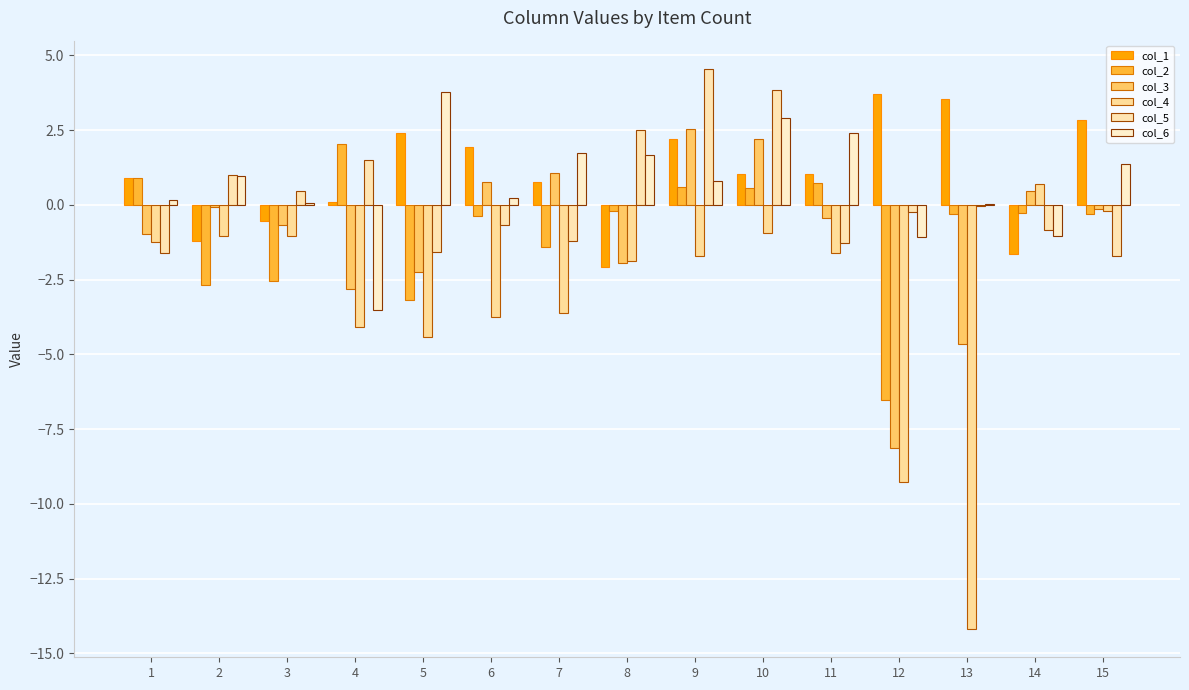

Reading left to right, list all the values displayed in this chart.

col_1: 1=0.9	2=-1.2	3=-0.5	4=0.1	5=2.4	6=1.9	7=0.8	8=-2.1	9=2.2	10=1.0	11=1.0	12=3.7	13=3.5	14=-1.6	15=2.9
col_2: 1=0.9	2=-2.7	3=-2.5	4=2.0	5=-3.2	6=-0.4	7=-1.4	8=-0.2	9=0.6	10=0.6	11=0.7	12=-6.5	13=-0.3	14=-0.3	15=-0.3
col_3: 1=-1.0	2=-0.1	3=-0.7	4=-2.8	5=-2.2	6=0.8	7=1.1	8=-1.9	9=2.5	10=2.2	11=-0.4	12=-8.1	13=-4.6	14=0.5	15=-0.2
col_4: 1=-1.2	2=-1.0	3=-1.0	4=-4.1	5=-4.4	6=-3.7	7=-3.6	8=-1.9	9=-1.7	10=-0.9	11=-1.6	12=-9.3	13=-14.2	14=0.7	15=-0.2
col_5: 1=-1.6	2=1.0	3=0.5	4=1.5	5=-1.6	6=-0.7	7=-1.2	8=2.5	9=4.6	10=3.8	11=-1.3	12=-0.2	13=-0.0	14=-0.8	15=-1.7
col_6: 1=0.2	2=1.0	3=0.1	4=-3.5	5=3.8	6=0.2	7=1.7	8=1.7	9=0.8	10=2.9	11=2.4	12=-1.1	13=0.0	14=-1.1	15=1.4